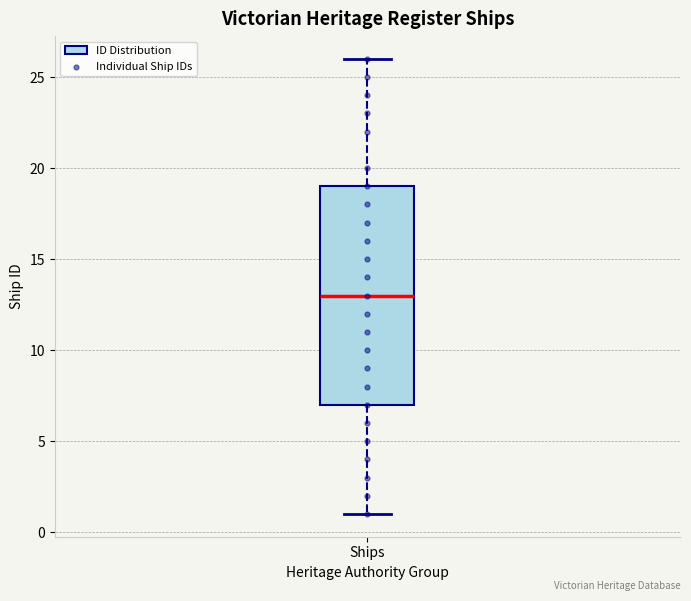

Transcribe this box plot: give where the median line is, the range the box spans, and where the two whiskers end, as read against the y-axis. The values are not printed on the chart, so give them approximately, as read against the axis.

median 13, box 7 to 19, whiskers 1 to 26